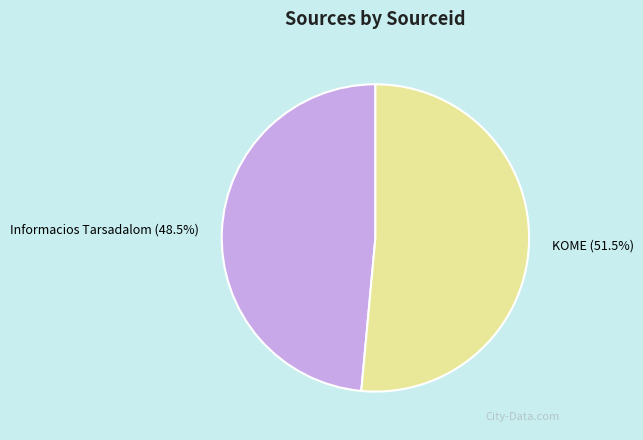

How many segments does this pie chart have?

2